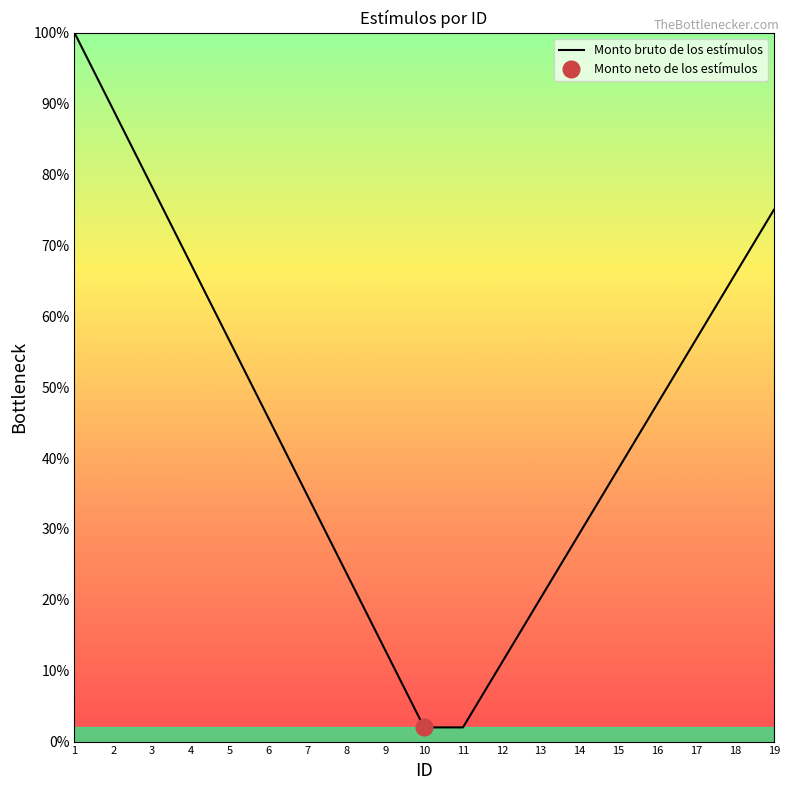

What is the ratio of the value at 12 to the value at 1?

0.1